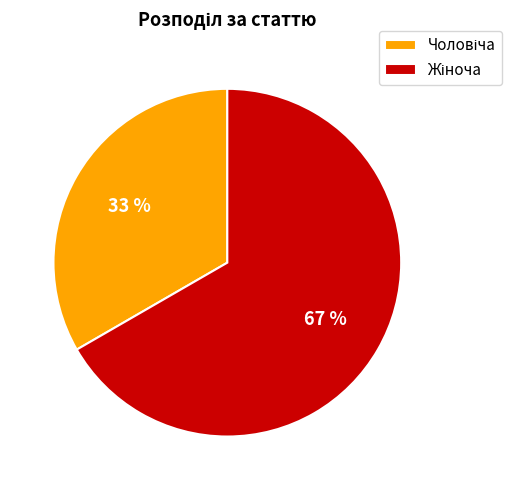

Is there any slice that represents more than half of the pie?

Yes